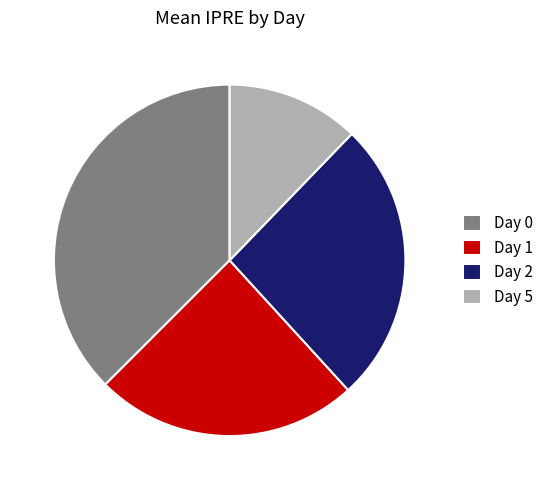

Is the sum of Day 1 and Day 0 greater than half?

Yes